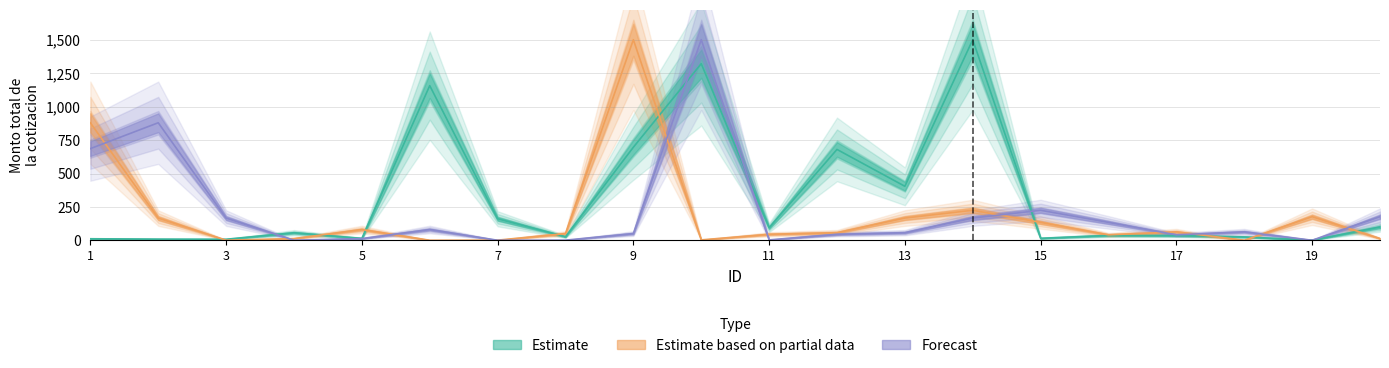

What is the maximum value for Estimate based on partial data?

1500.0